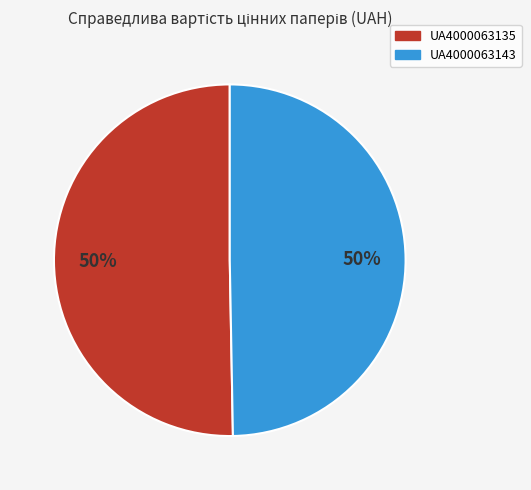

Is it true that UA4000063143 is 36% of the pie?

False